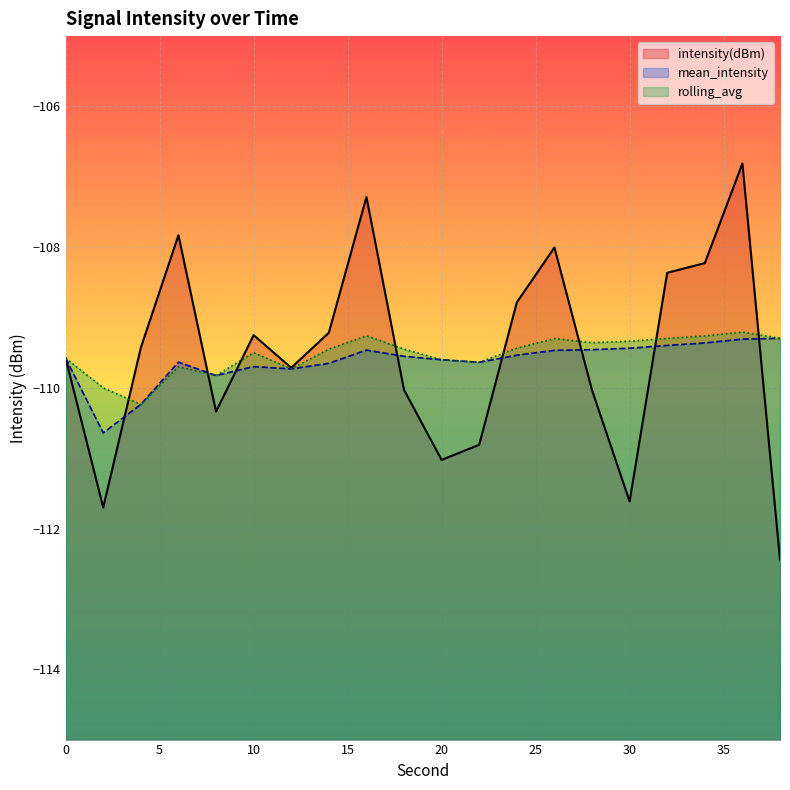

What is the average value of the rolling_avg series?

-109.5